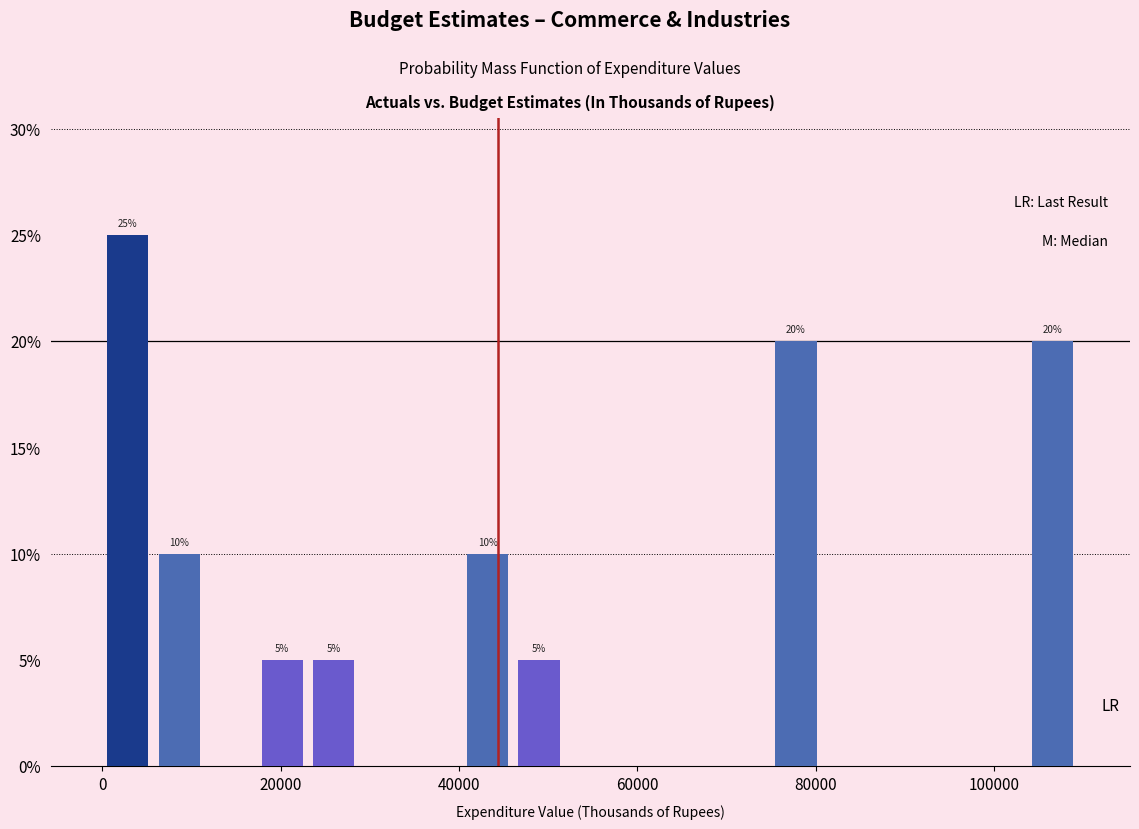

Around what value on the x-axis is the tallest bar? Give the approximate position of its centre, as read against the axis.

2000